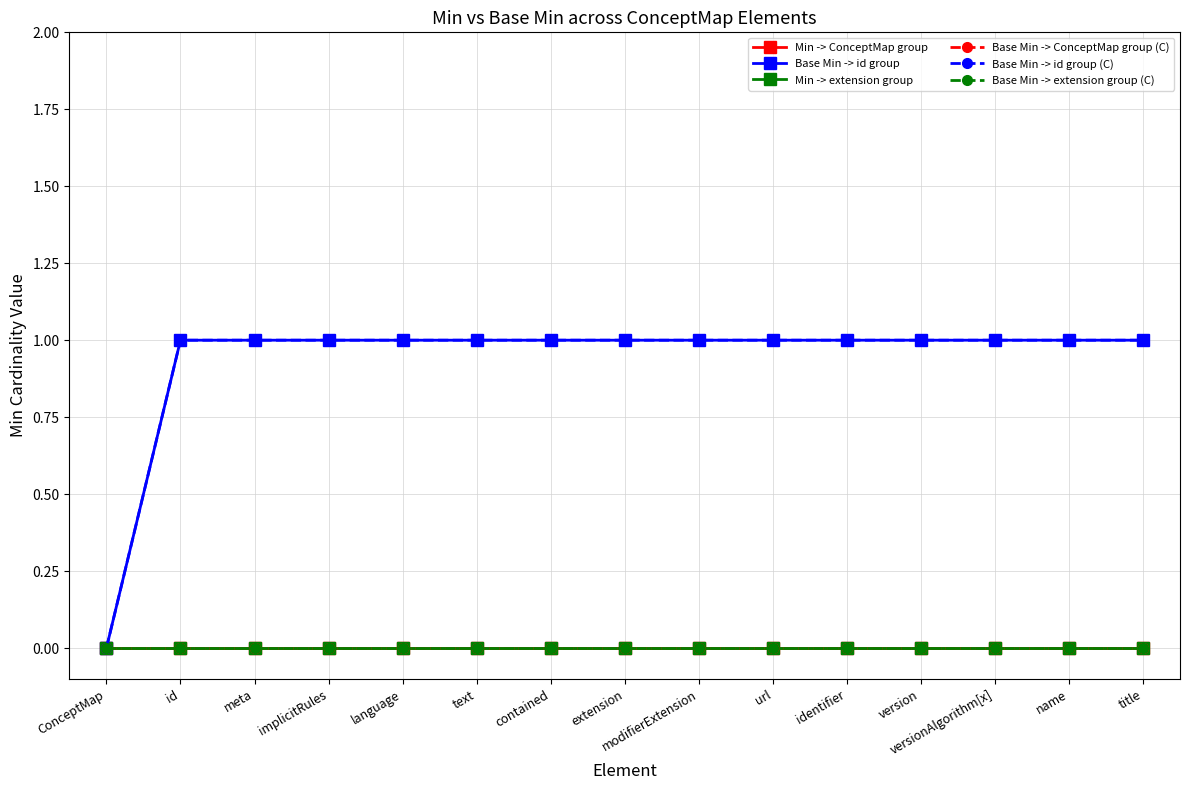

What is the label of the 14th point from the right?

id